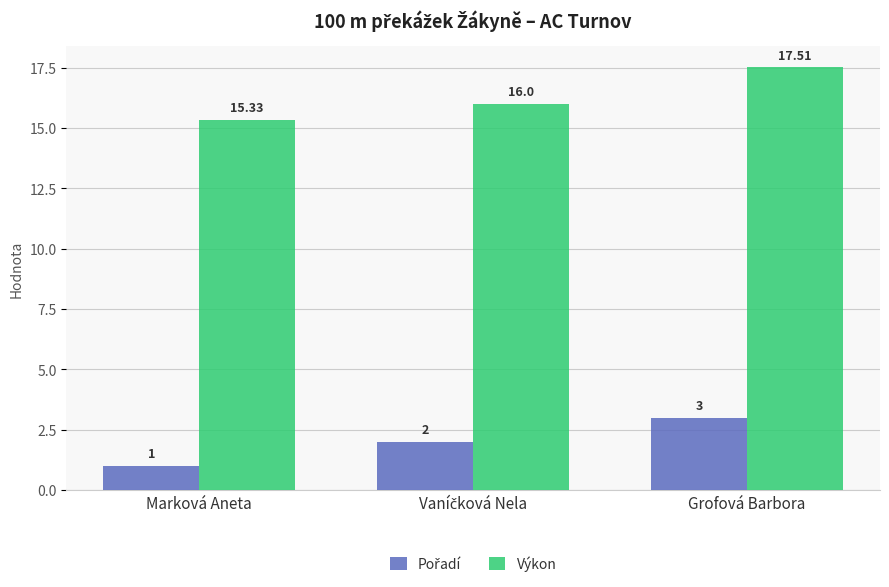

Which category has the highest value across all series?

Grofová Barbora